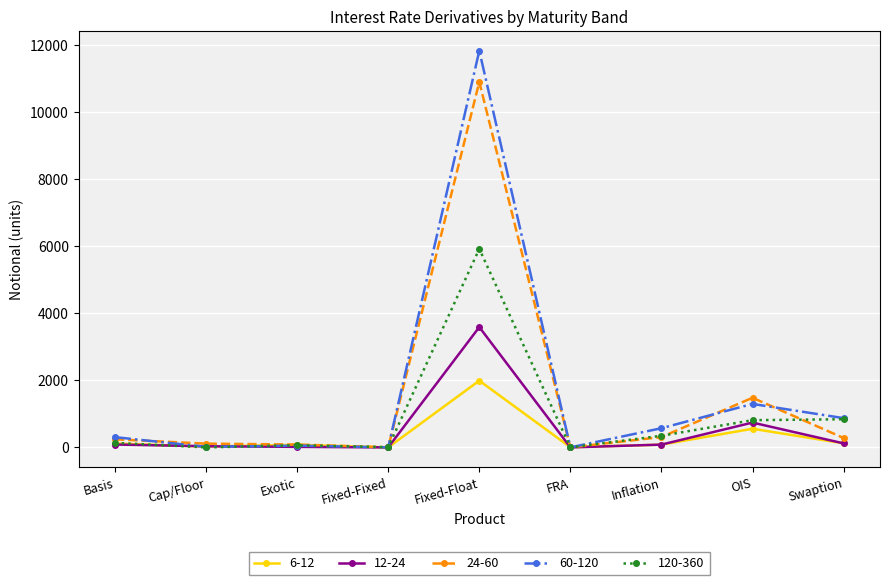

Is the value of 6-12 at Basis greater than the value of 24-60 at Fixed-Float?

No